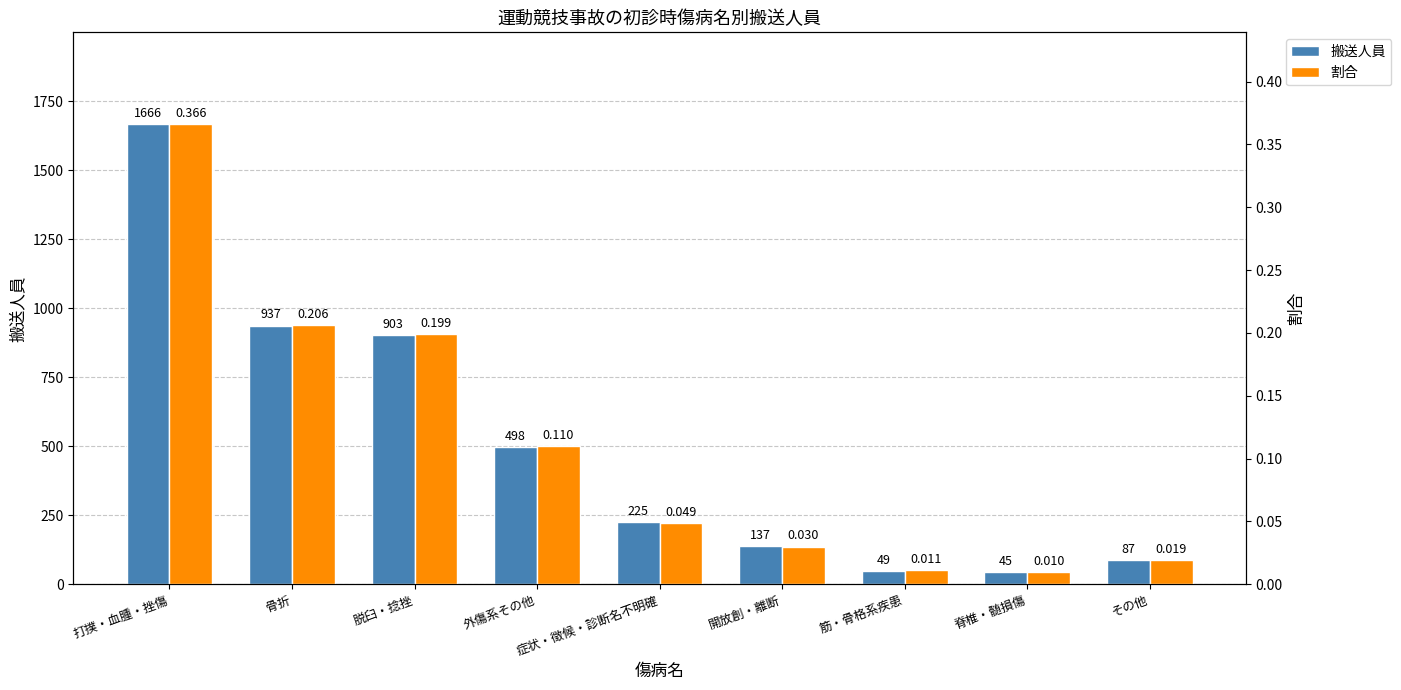

List the series in order of their peak value, lowest first.

割合, 搬送人員